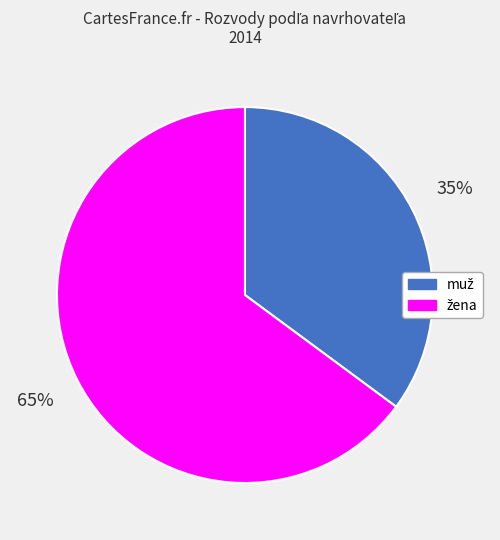

To the nearest percent, what is the difference between the largest and smallest slice percentages?

30%